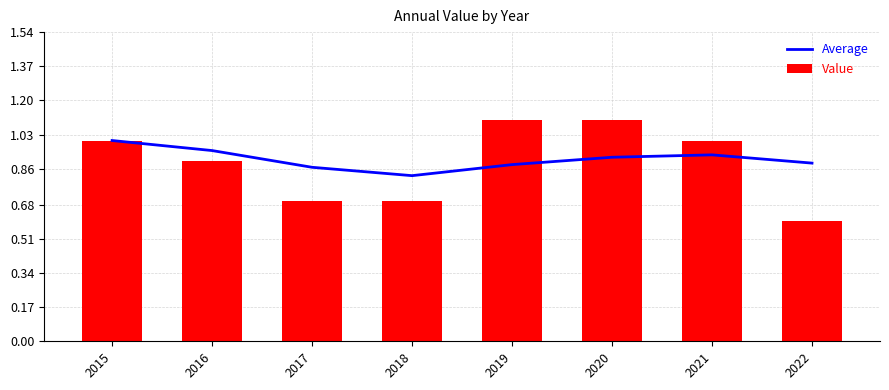

Which series changed the most between 2017 and 2020?

Value